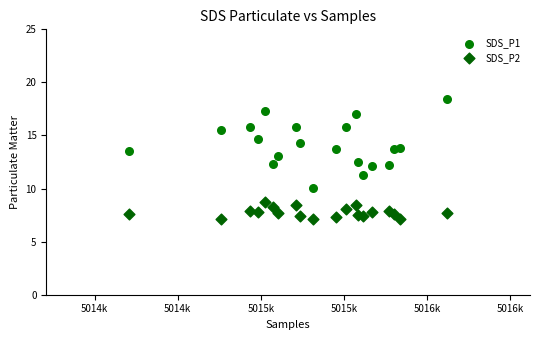

Which series contains the highest Y value?

SDS_P1